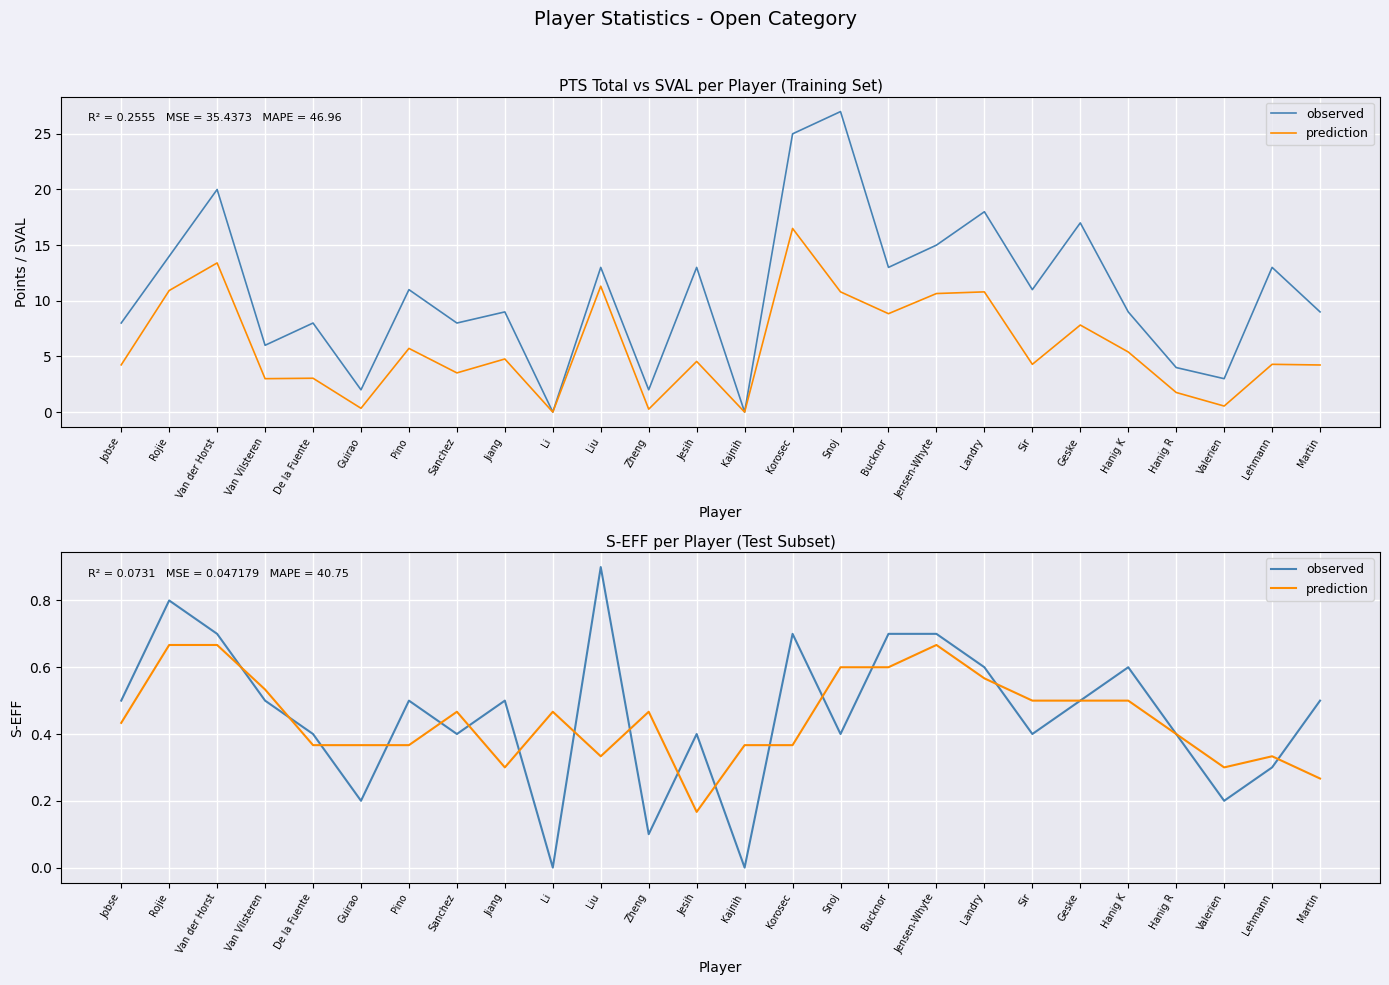

What value does the prediction series have at Van der Horst?

0.7